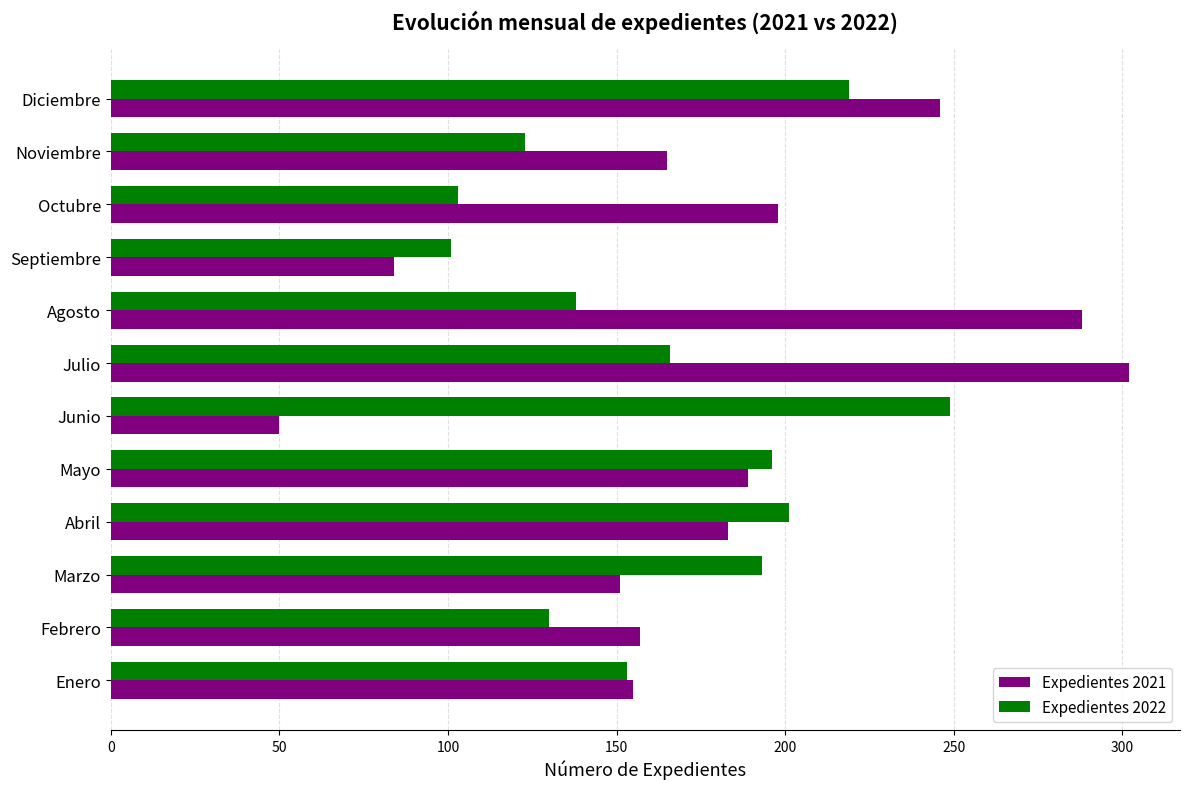

What is the spread (max minus min) of values at Febrero?

27